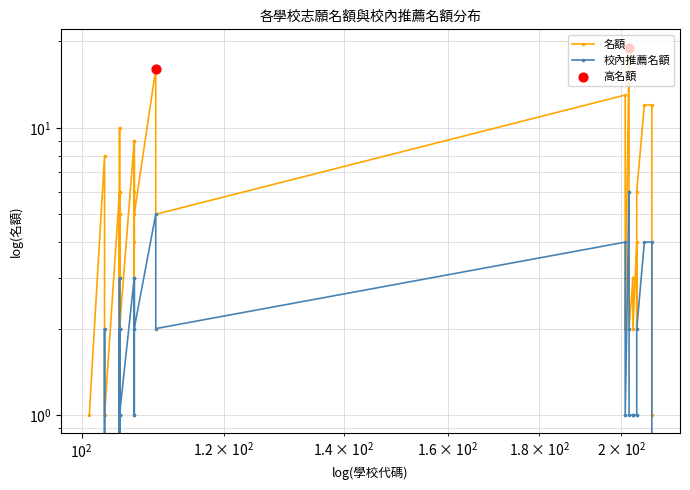

Which series has the largest Y range (max minus min)?

名額